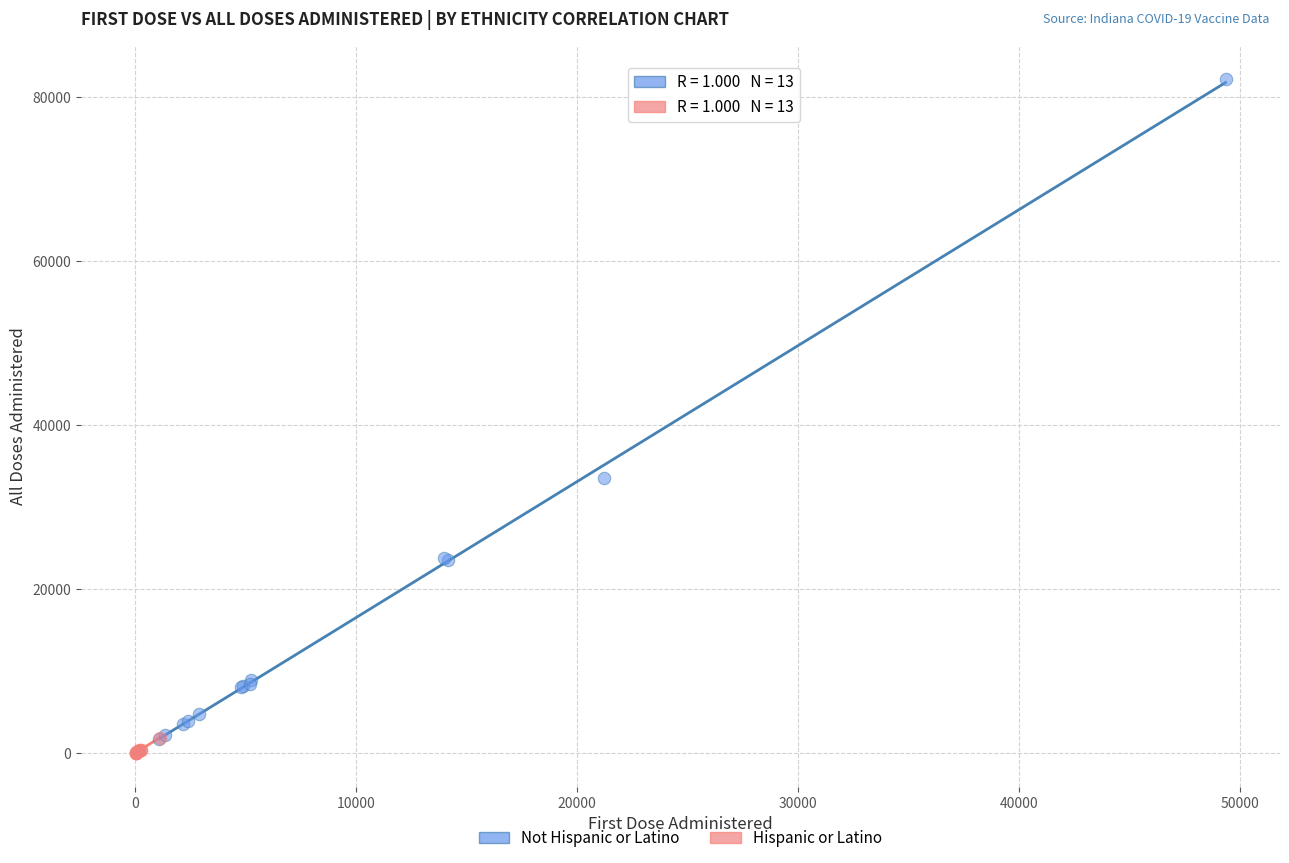

Which series contains the highest Y value?

Not Hispanic or Latino